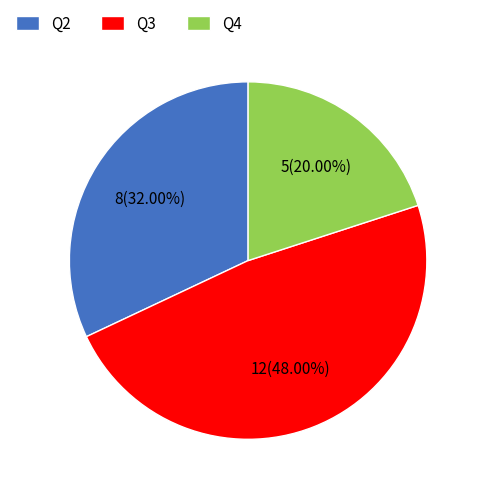

What portion of the pie excludes Q3?

52.0%